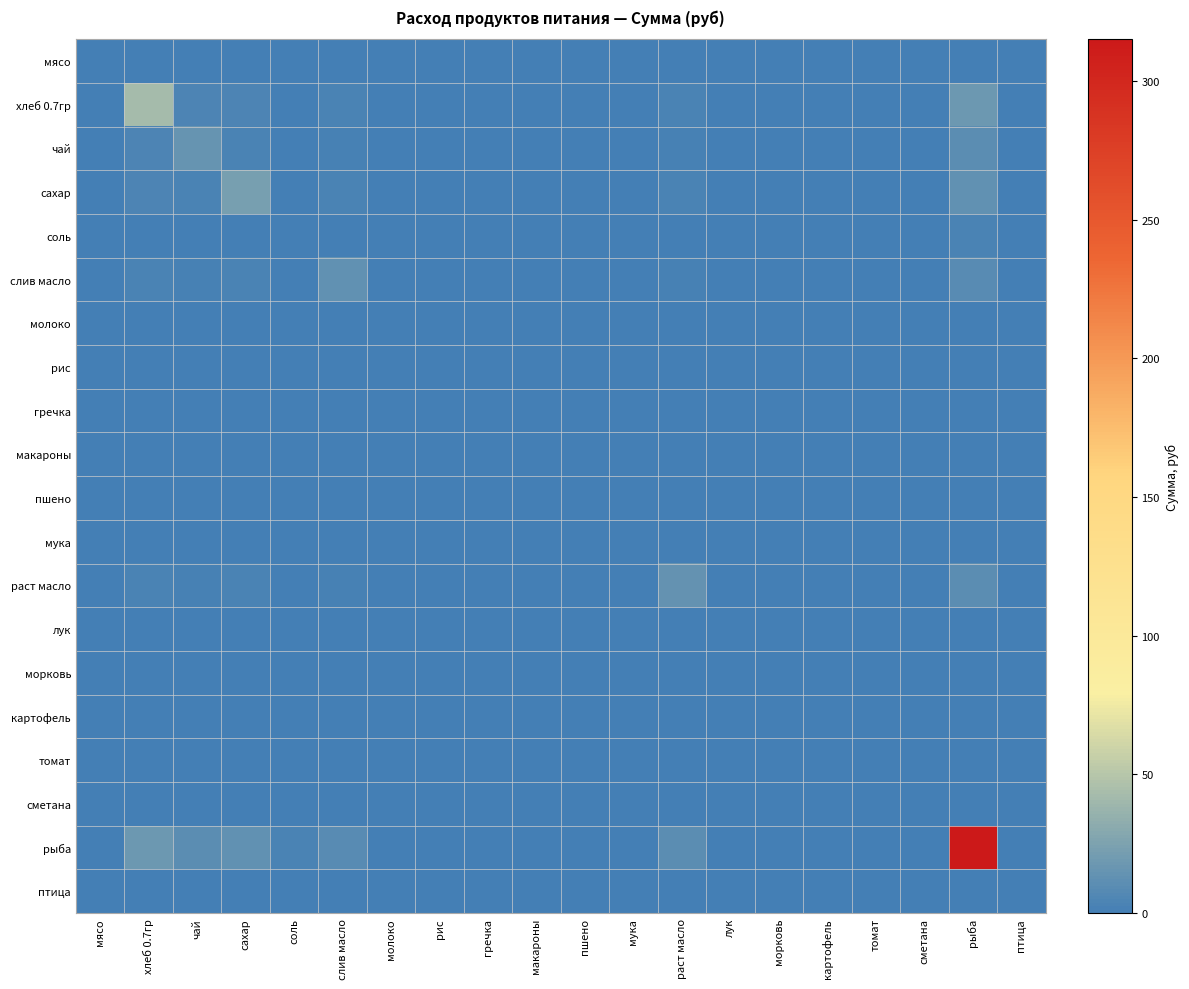

Reading left to right, list all the values displayed in this chart.

мясо: мясо=0.0	хлеб 0.7гр=0.0	чай=0.0	сахар=0.0	соль=0.0	слив масло=0.0	молоко=0.0	рис=0.0	гречка=0.0	макароны=0.0	пшено=0.0	мука=0.0	раст масло=0.0	лук=0.0	морковь=0.0	картофель=0.0	томат=0.0	сметана=0.0	рыба=0.0	птица=0.0
хлеб 0.7гр: мясо=0.0	хлеб 0.7гр=42.9	чай=3.8	сахар=4.7	соль=1.0	слив масло=3.6	молоко=0.0	рис=0.0	гречка=0.0	макароны=0.0	пшено=0.0	мука=0.0	раст масло=3.6	лук=0.0	морковь=0.0	картофель=0.0	томат=0.0	сметана=0.0	рыба=17.4	птица=0.0
чай: мясо=0.0	хлеб 0.7гр=3.8	чай=15.0	сахар=2.8	соль=0.6	слив масло=2.1	молоко=0.0	рис=0.0	гречка=0.0	макароны=0.0	пшено=0.0	мука=0.0	раст масло=2.2	лук=0.0	морковь=0.0	картофель=0.0	томат=0.0	сметана=0.0	рыба=10.3	птица=0.0
сахар: мясо=0.0	хлеб 0.7гр=4.7	чай=2.8	сахар=23.1	соль=0.7	слив масло=2.6	молоко=0.0	рис=0.0	гречка=0.0	макароны=0.0	пшено=0.0	мука=0.0	раст масло=2.7	лук=0.0	морковь=0.0	картофель=0.0	томат=0.0	сметана=0.0	рыба=12.8	птица=0.0
соль: мясо=0.0	хлеб 0.7гр=1.0	чай=0.6	сахар=0.7	соль=1.1	слив масло=0.6	молоко=0.0	рис=0.0	гречка=0.0	макароны=0.0	пшено=0.0	мука=0.0	раст масло=0.6	лук=0.0	морковь=0.0	картофель=0.0	томат=0.0	сметана=0.0	рыба=2.8	птица=0.0
слив масло: мясо=0.0	хлеб 0.7гр=3.6	чай=2.1	сахар=2.6	соль=0.6	слив масло=13.2	молоко=0.0	рис=0.0	гречка=0.0	макароны=0.0	пшено=0.0	мука=0.0	раст масло=2.0	лук=0.0	морковь=0.0	картофель=0.0	томат=0.0	сметана=0.0	рыба=9.7	птица=0.0
молоко: мясо=0.0	хлеб 0.7гр=0.0	чай=0.0	сахар=0.0	соль=0.0	слив масло=0.0	молоко=0.0	рис=0.0	гречка=0.0	макароны=0.0	пшено=0.0	мука=0.0	раст масло=0.0	лук=0.0	морковь=0.0	картофель=0.0	томат=0.0	сметана=0.0	рыба=0.0	птица=0.0
рис: мясо=0.0	хлеб 0.7гр=0.0	чай=0.0	сахар=0.0	соль=0.0	слив масло=0.0	молоко=0.0	рис=0.0	гречка=0.0	макароны=0.0	пшено=0.0	мука=0.0	раст масло=0.0	лук=0.0	морковь=0.0	картофель=0.0	томат=0.0	сметана=0.0	рыба=0.0	птица=0.0
гречка: мясо=0.0	хлеб 0.7гр=0.0	чай=0.0	сахар=0.0	соль=0.0	слив масло=0.0	молоко=0.0	рис=0.0	гречка=0.0	макароны=0.0	пшено=0.0	мука=0.0	раст масло=0.0	лук=0.0	морковь=0.0	картофель=0.0	томат=0.0	сметана=0.0	рыба=0.0	птица=0.0
макароны: мясо=0.0	хлеб 0.7гр=0.0	чай=0.0	сахар=0.0	соль=0.0	слив масло=0.0	молоко=0.0	рис=0.0	гречка=0.0	макароны=0.0	пшено=0.0	мука=0.0	раст масло=0.0	лук=0.0	морковь=0.0	картофель=0.0	томат=0.0	сметана=0.0	рыба=0.0	птица=0.0
пшено: мясо=0.0	хлеб 0.7гр=0.0	чай=0.0	сахар=0.0	соль=0.0	слив масло=0.0	молоко=0.0	рис=0.0	гречка=0.0	макароны=0.0	пшено=0.0	мука=0.0	раст масло=0.0	лук=0.0	морковь=0.0	картофель=0.0	томат=0.0	сметана=0.0	рыба=0.0	птица=0.0
мука: мясо=0.0	хлеб 0.7гр=0.0	чай=0.0	сахар=0.0	соль=0.0	слив масло=0.0	молоко=0.0	рис=0.0	гречка=0.0	макароны=0.0	пшено=0.0	мука=0.0	раст масло=0.0	лук=0.0	морковь=0.0	картофель=0.0	томат=0.0	сметана=0.0	рыба=0.0	птица=0.0
раст масло: мясо=0.0	хлеб 0.7гр=3.6	чай=2.2	сахар=2.7	соль=0.6	слив масло=2.0	молоко=0.0	рис=0.0	гречка=0.0	макароны=0.0	пшено=0.0	мука=0.0	раст масло=13.8	лук=0.0	морковь=0.0	картофель=0.0	томат=0.0	сметана=0.0	рыба=9.9	птица=0.0
лук: мясо=0.0	хлеб 0.7гр=0.0	чай=0.0	сахар=0.0	соль=0.0	слив масло=0.0	молоко=0.0	рис=0.0	гречка=0.0	макароны=0.0	пшено=0.0	мука=0.0	раст масло=0.0	лук=0.0	морковь=0.0	картофель=0.0	томат=0.0	сметана=0.0	рыба=0.0	птица=0.0
морковь: мясо=0.0	хлеб 0.7гр=0.0	чай=0.0	сахар=0.0	соль=0.0	слив масло=0.0	молоко=0.0	рис=0.0	гречка=0.0	макароны=0.0	пшено=0.0	мука=0.0	раст масло=0.0	лук=0.0	морковь=0.0	картофель=0.0	томат=0.0	сметана=0.0	рыба=0.0	птица=0.0
картофель: мясо=0.0	хлеб 0.7гр=0.0	чай=0.0	сахар=0.0	соль=0.0	слив масло=0.0	молоко=0.0	рис=0.0	гречка=0.0	макароны=0.0	пшено=0.0	мука=0.0	раст масло=0.0	лук=0.0	морковь=0.0	картофель=0.0	томат=0.0	сметана=0.0	рыба=0.0	птица=0.0
томат: мясо=0.0	хлеб 0.7гр=0.0	чай=0.0	сахар=0.0	соль=0.0	слив масло=0.0	молоко=0.0	рис=0.0	гречка=0.0	макароны=0.0	пшено=0.0	мука=0.0	раст масло=0.0	лук=0.0	морковь=0.0	картофель=0.0	томат=0.0	сметана=0.0	рыба=0.0	птица=0.0
сметана: мясо=0.0	хлеб 0.7гр=0.0	чай=0.0	сахар=0.0	соль=0.0	слив масло=0.0	молоко=0.0	рис=0.0	гречка=0.0	макароны=0.0	пшено=0.0	мука=0.0	раст масло=0.0	лук=0.0	морковь=0.0	картофель=0.0	томат=0.0	сметана=0.0	рыба=0.0	птица=0.0
рыба: мясо=0.0	хлеб 0.7гр=17.4	чай=10.3	сахар=12.8	соль=2.8	слив масло=9.7	молоко=0.0	рис=0.0	гречка=0.0	макароны=0.0	пшено=0.0	мука=0.0	раст масло=9.9	лук=0.0	морковь=0.0	картофель=0.0	томат=0.0	сметана=0.0	рыба=315.0	птица=0.0
птица: мясо=0.0	хлеб 0.7гр=0.0	чай=0.0	сахар=0.0	соль=0.0	слив масло=0.0	молоко=0.0	рис=0.0	гречка=0.0	макароны=0.0	пшено=0.0	мука=0.0	раст масло=0.0	лук=0.0	морковь=0.0	картофель=0.0	томат=0.0	сметана=0.0	рыба=0.0	птица=0.0